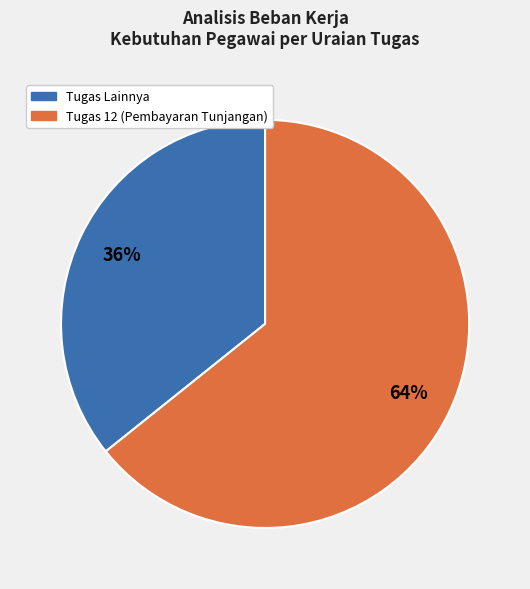

Rank the categories by value from lowest to highest.

Tugas Lainnya, Tugas 12 (Pembayaran Tunjangan)